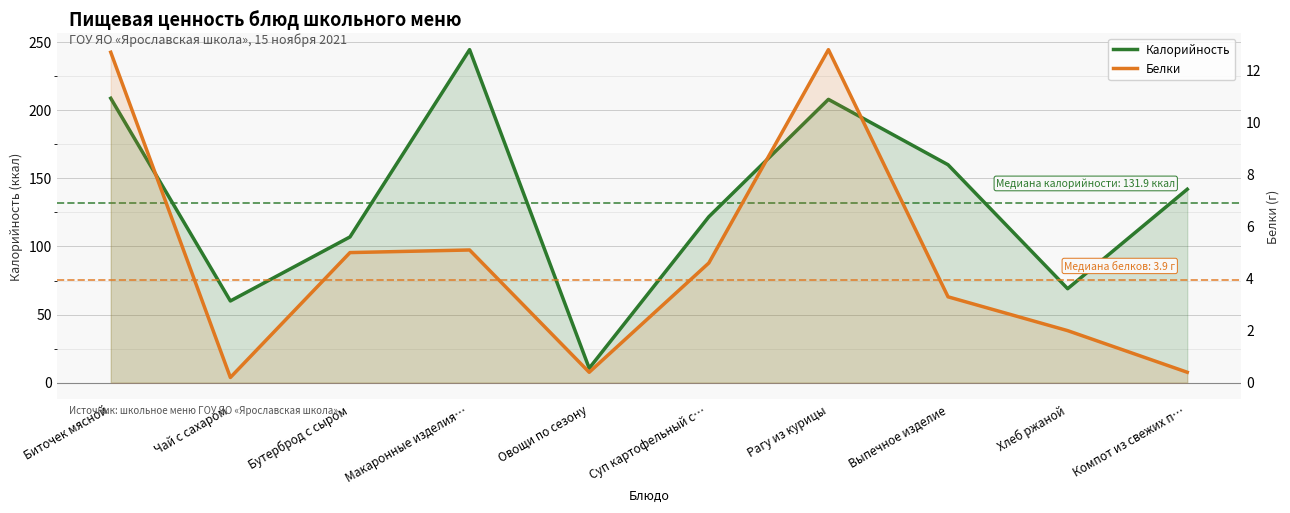

What is the value of the Калорийность point at the 8th from the left?

160.0